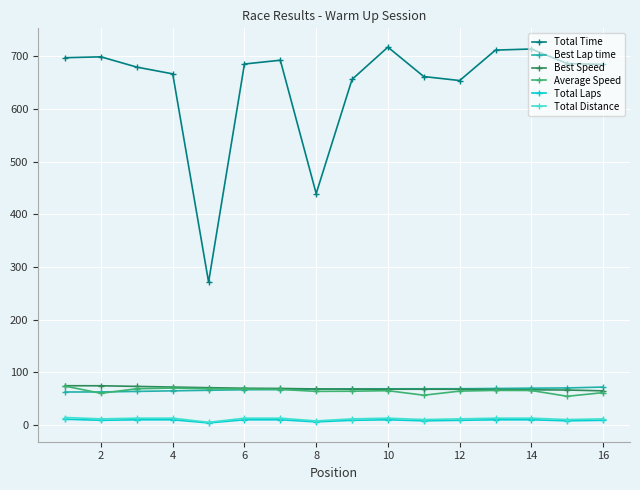

At how many categories does at least one series exceed 160?

16